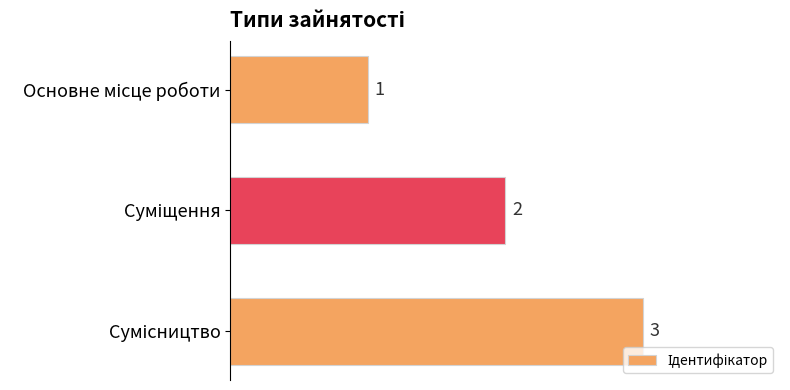

Count the values in the range 1 to 3.

3